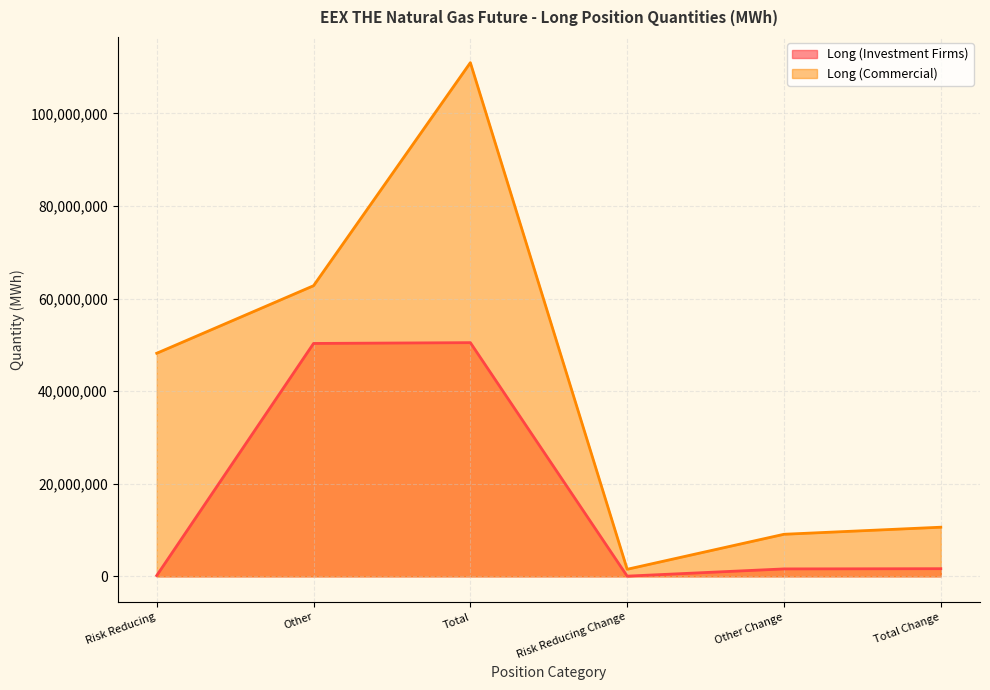

Reading left to right, what are all the values shown in this chart?

Long (Investment Firms): Risk Reducing=171963	Other=50310298	Total=50482261	Risk Reducing Change=48295	Other Change=1606769	Total Change=1655064
Long (Commercial): Risk Reducing=48188394	Other=62778188	Total=110966582	Risk Reducing Change=1527366	Other Change=9089108	Total Change=10616474